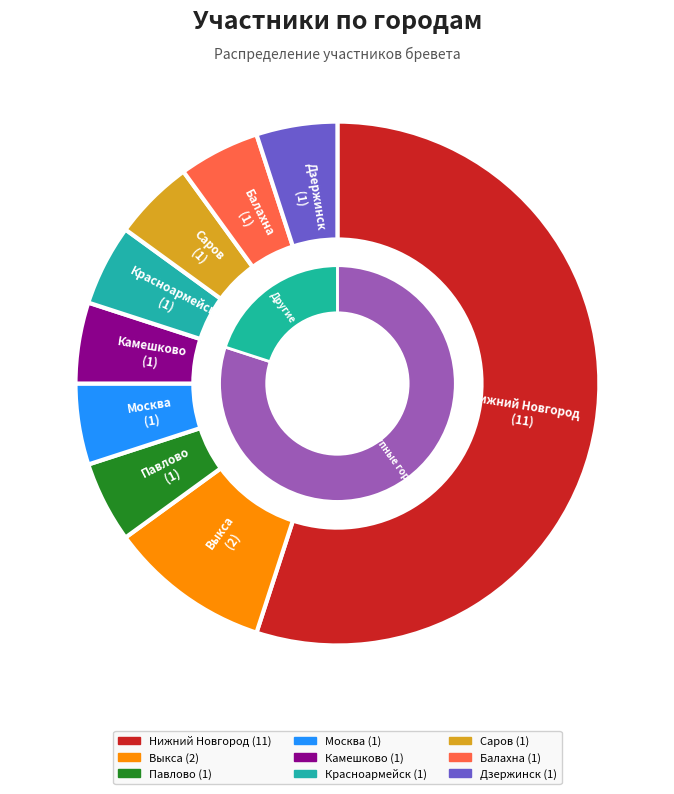

Rank the categories by value from lowest to highest.

Павлово, Москва, Камешково, Красноармейск, Саров, Балахна, Дзержинск, Выкса, Нижний Новгород